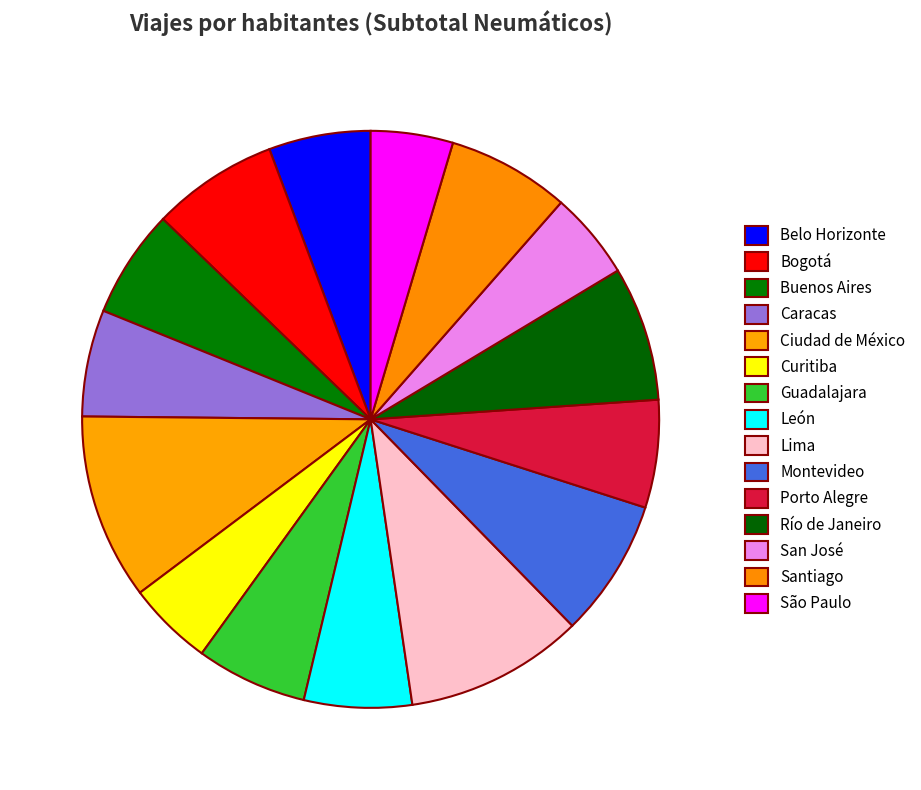

To the nearest percent, what percentage of the pie is San José?

5%